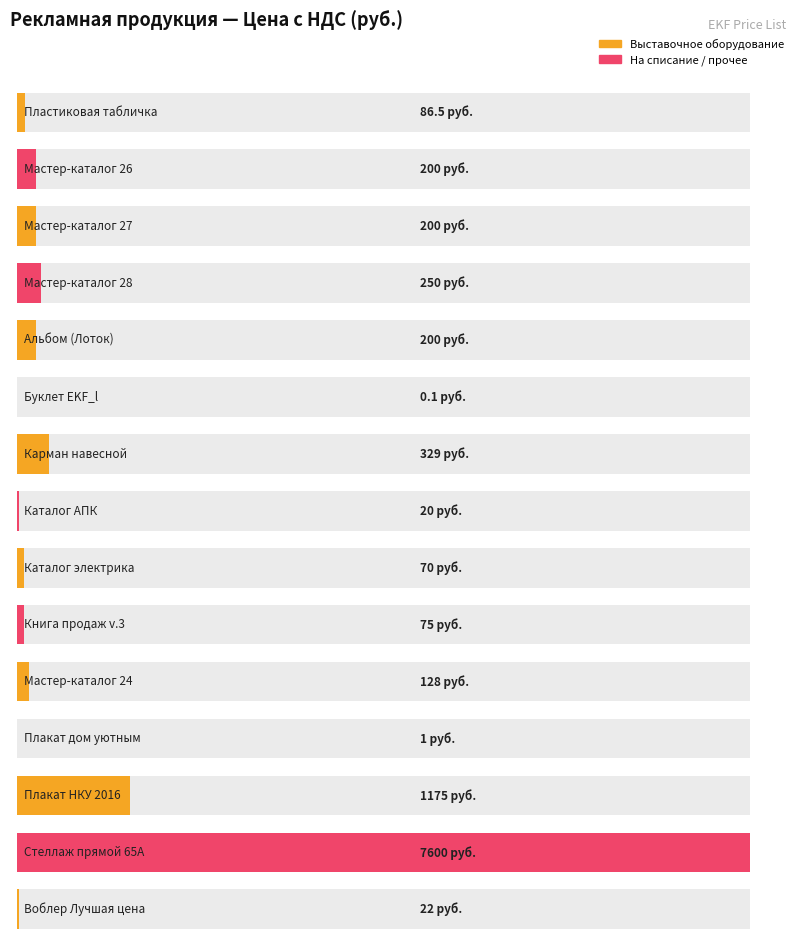

The value at Альбом (Лоток) is 74.0. True or false?

False